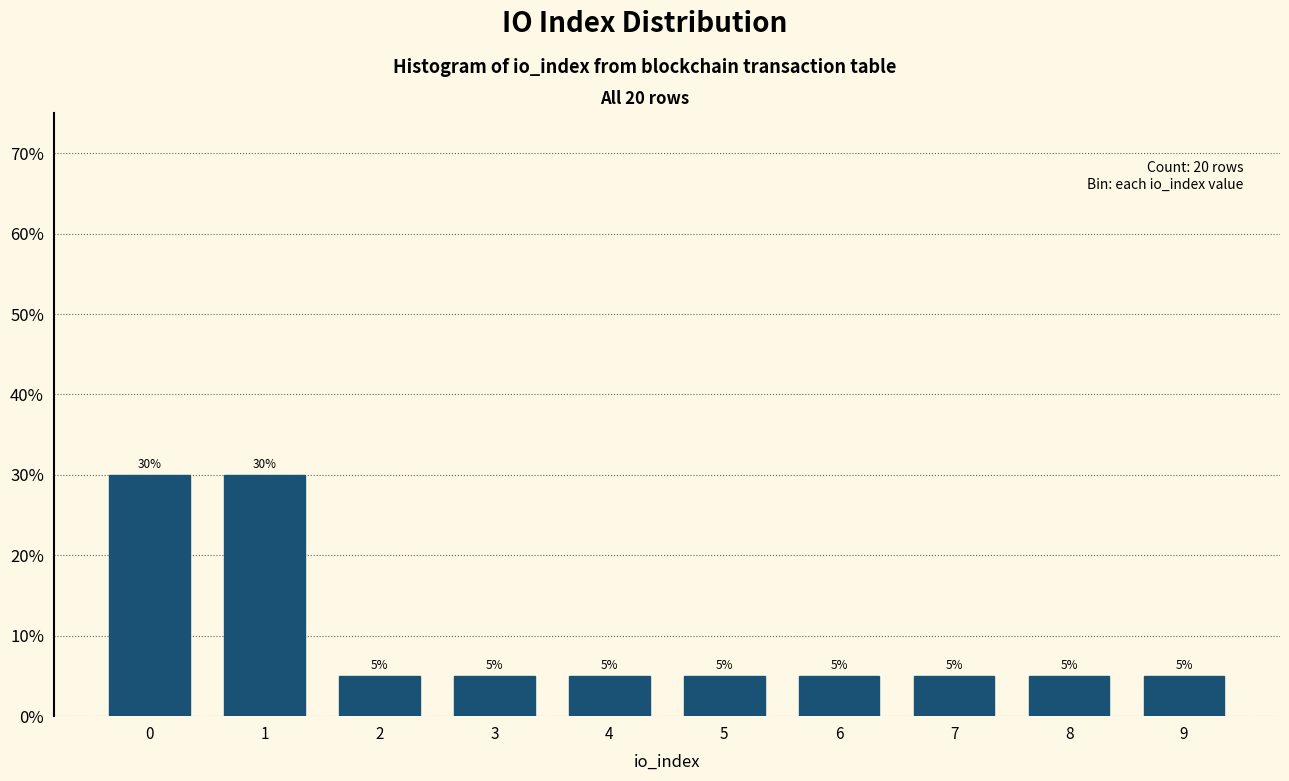

Reading left to right, what are all the values shown in this chart?

0=30	1=30	2=5	3=5	4=5	5=5	6=5	7=5	8=5	9=5